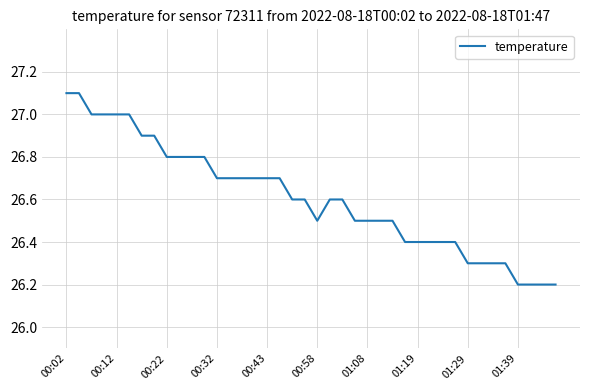

What is the minimum value shown in the chart?

26.2